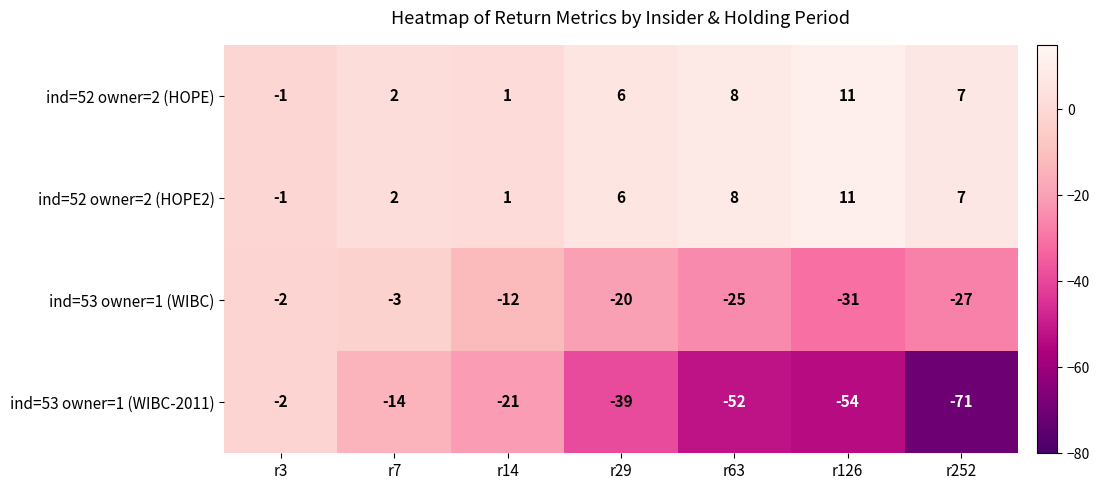

Reading right to left, list all the values displayed in this chart.

ind=52 owner=2 (HOPE): 7	11	8	6	1	2	-1
ind=52 owner=2 (HOPE2): 7	11	8	6	1	2	-1
ind=53 owner=1 (WIBC): -27	-31	-25	-20	-12	-3	-2
ind=53 owner=1 (WIBC-2011): -71	-54	-52	-39	-21	-14	-2